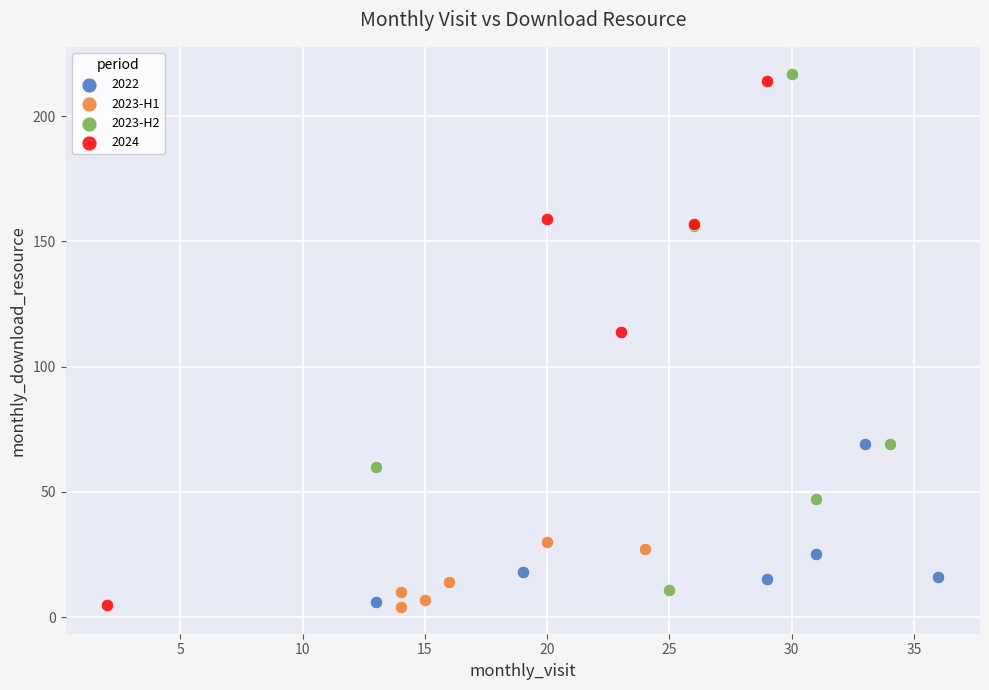

What are all the series names shown in the legend?

2022, 2023-H1, 2023-H2, 2024